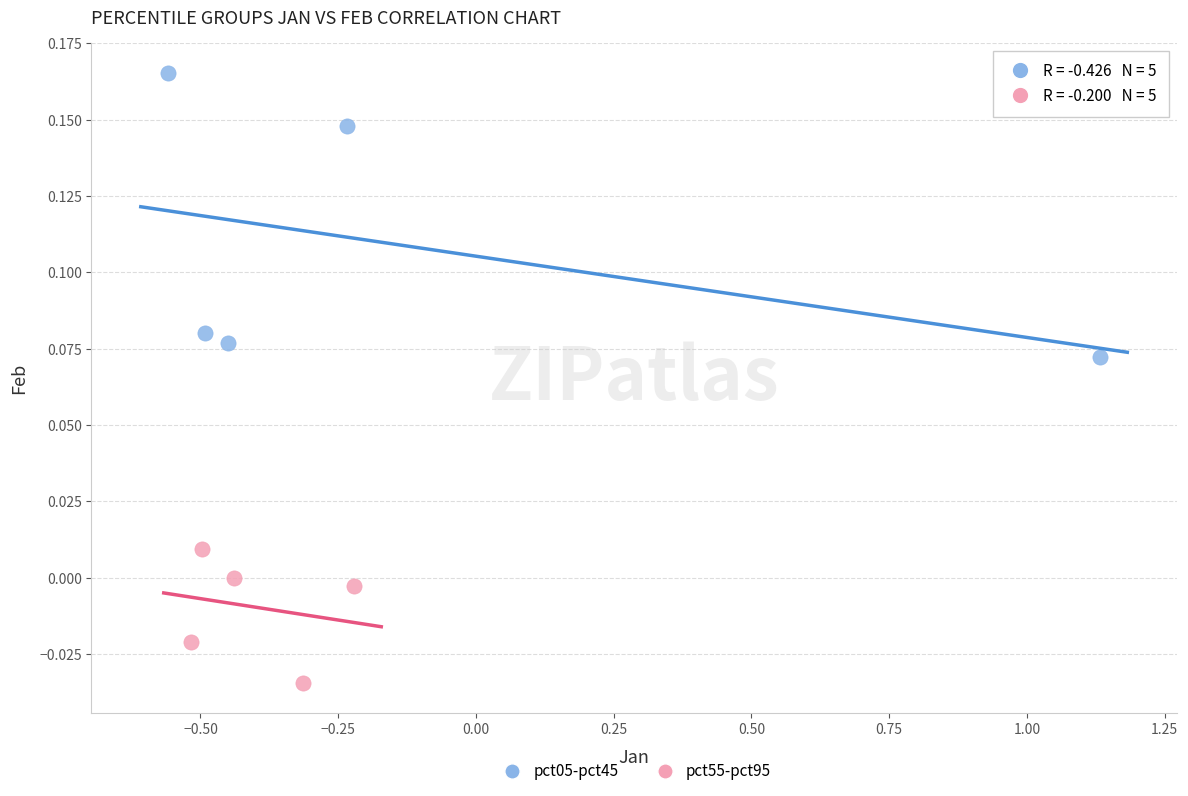

What are all the series names shown in the legend?

pct05-pct45, pct55-pct95